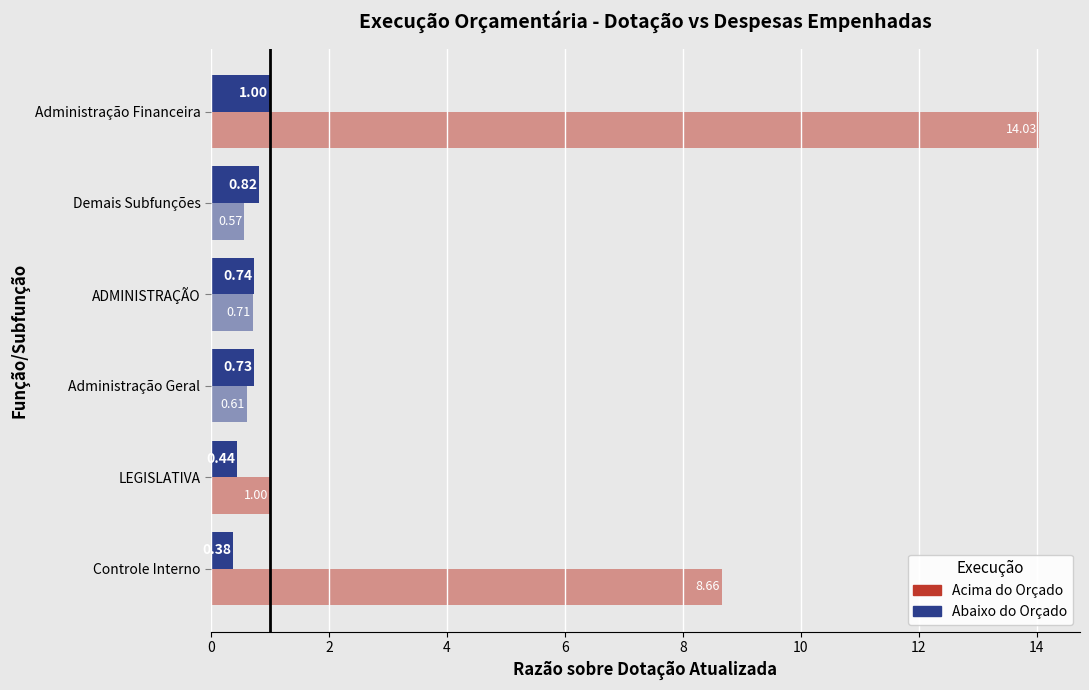

Reading right to left, extract all data points from this chart.

DESPESAS EMPENHADAS (ratio): 1.0	0.8	0.7	0.7	0.4	0.4
DOTAÇÃO INICIAL (ratio): 14.0	0.6	0.7	0.6	1.0	8.7